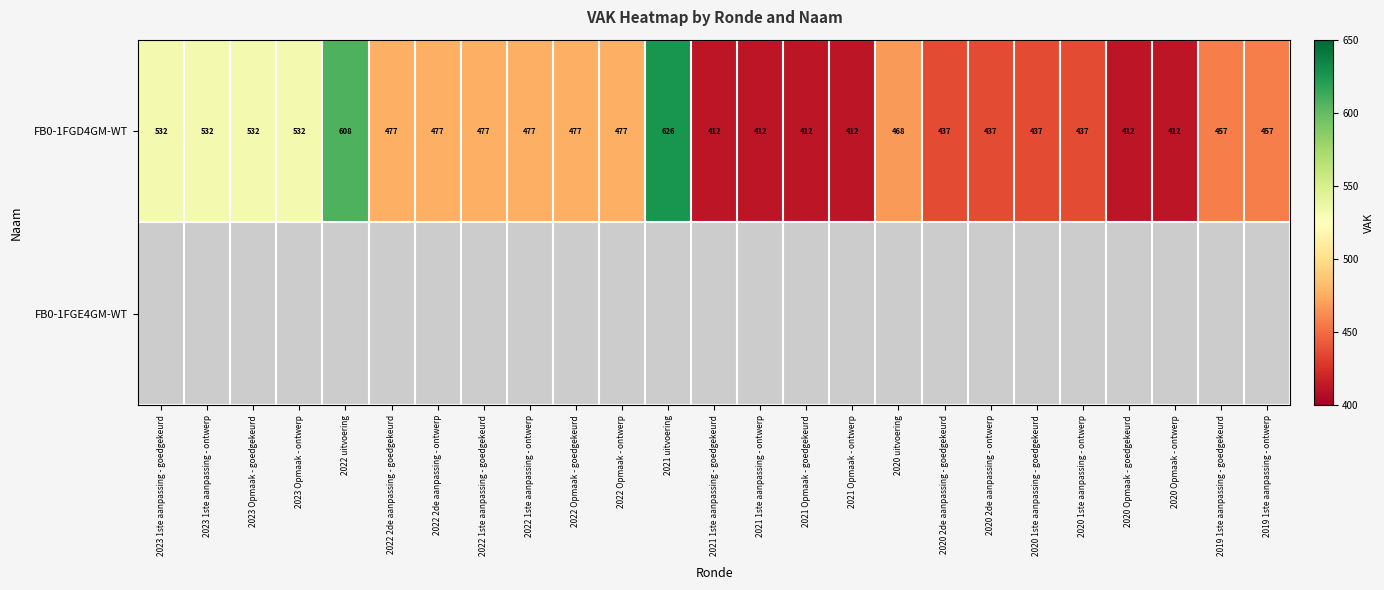

The FB0-1FGD4GM-WT series shows 412 at 2020 Opmaak - goedgekeurd. True or false?

True